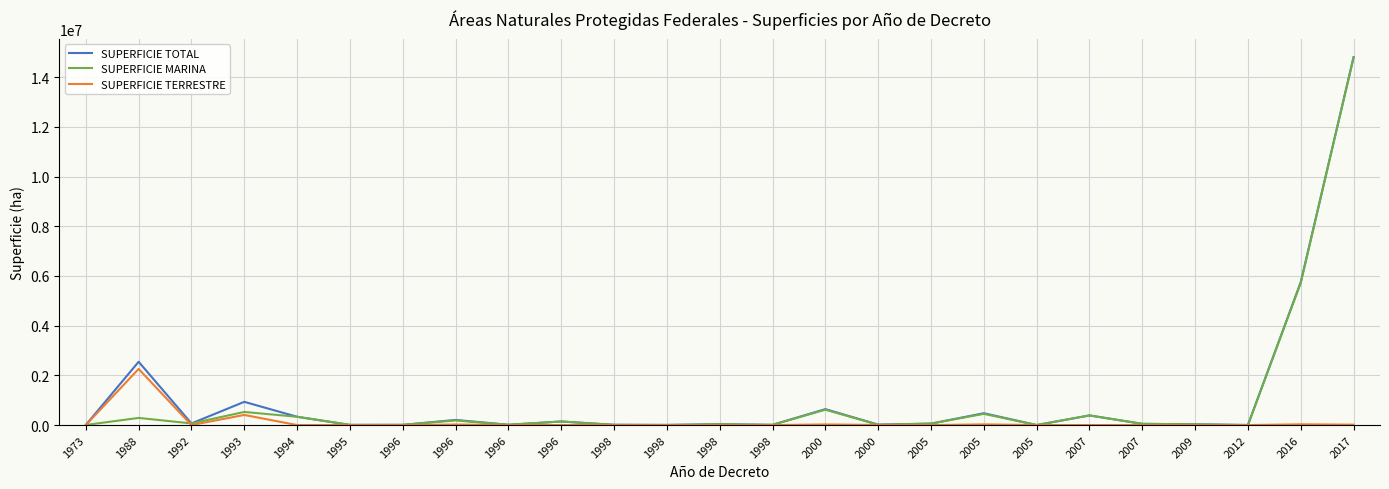

At which label is SUPERFICIE MARINA closest to 7397227?

2016